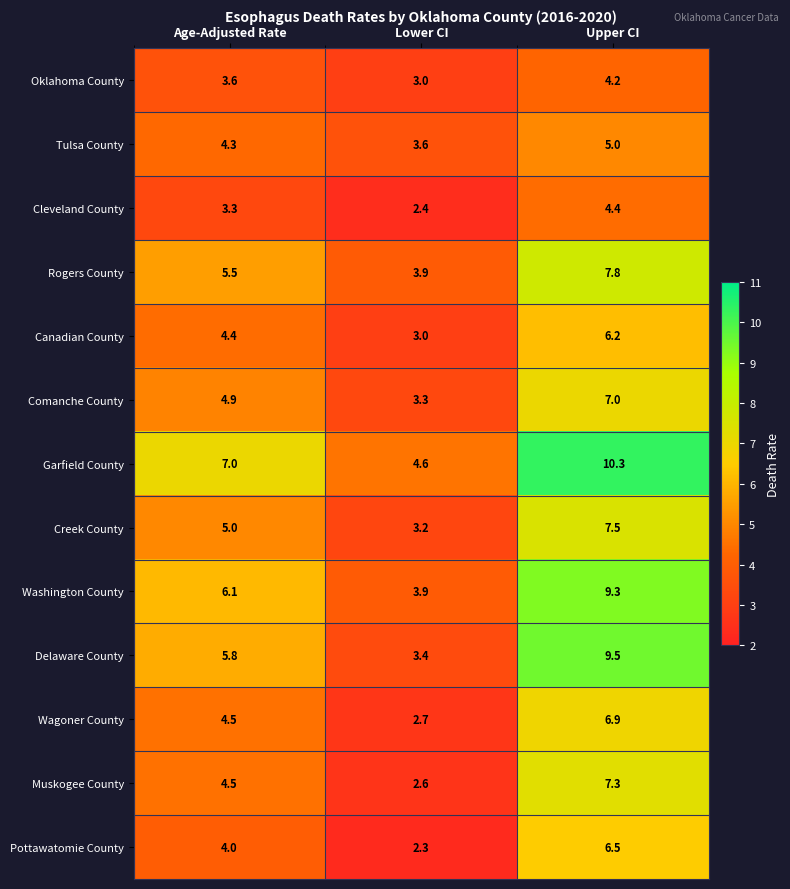

What is the smallest value displayed?

2.3